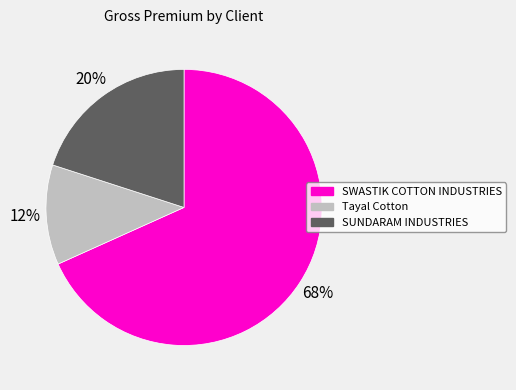

Do SUNDARAM INDUSTRIES and SWASTIK COTTON INDUSTRIES together represent more than half of the pie?

Yes